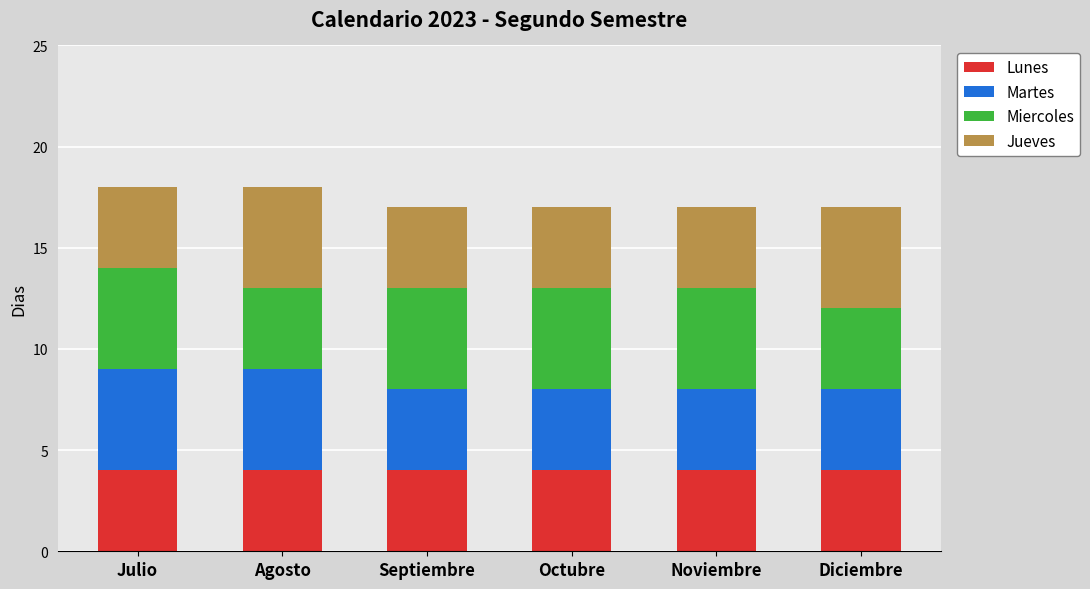

What is the total value across all series at Julio?

18